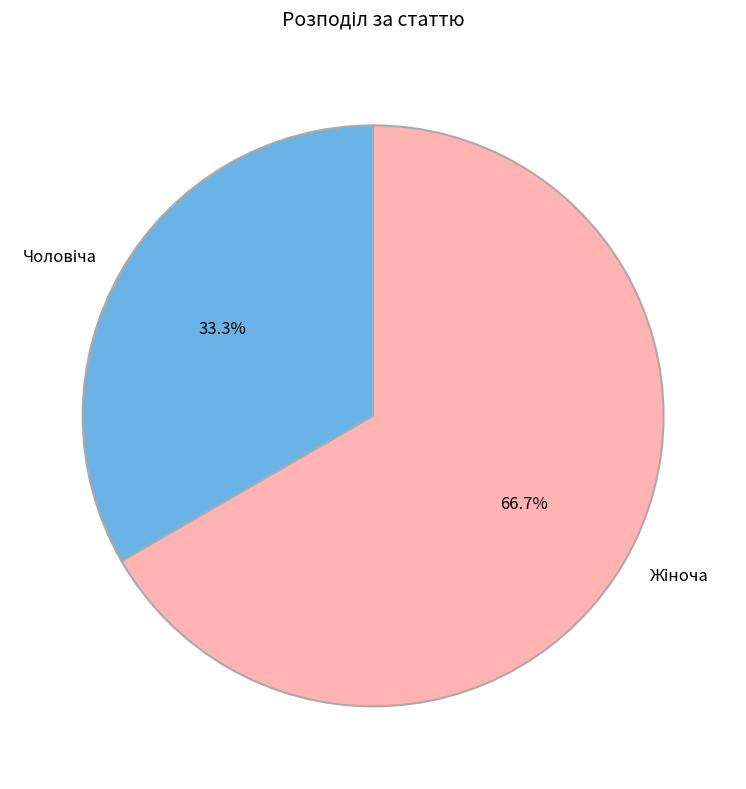

How many slices are in this pie chart?

2